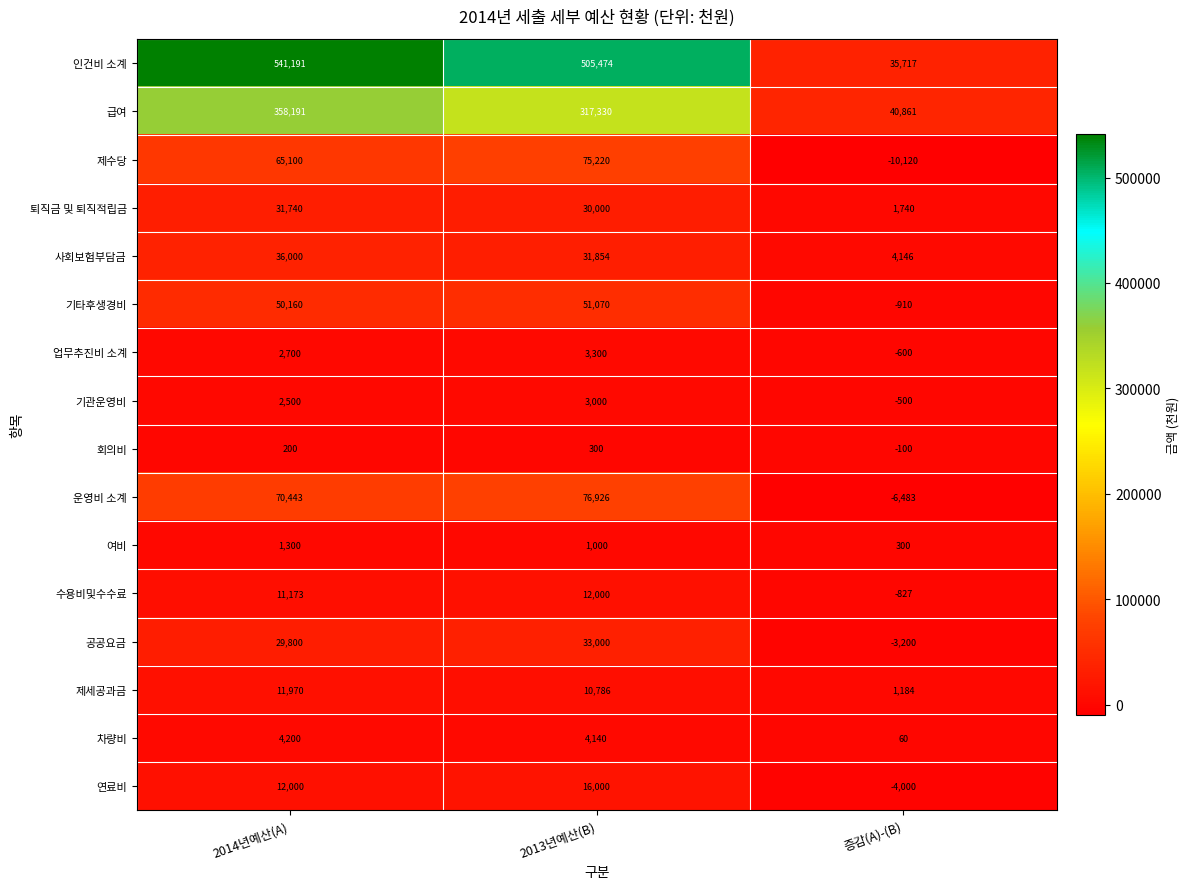

Which series has the largest total across all categories?

인건비 소계